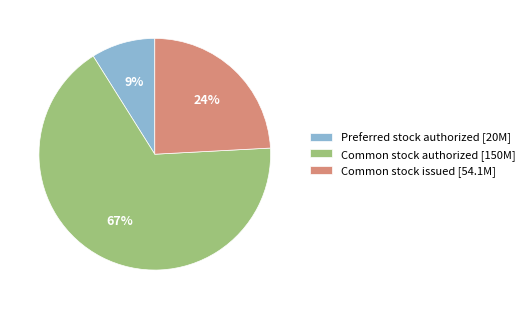

What is the ratio of the value at Common stock authorized [150M] to the value at Common stock issued [54.1M]?

2.8